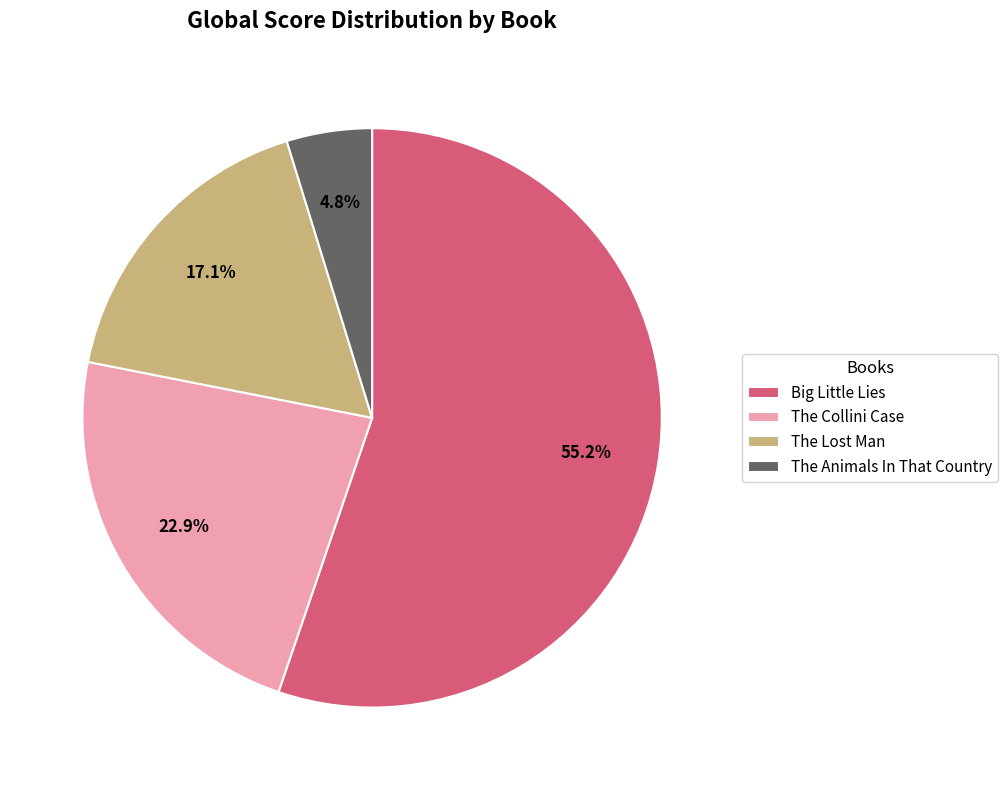

Which slice is the largest?

Big Little Lies